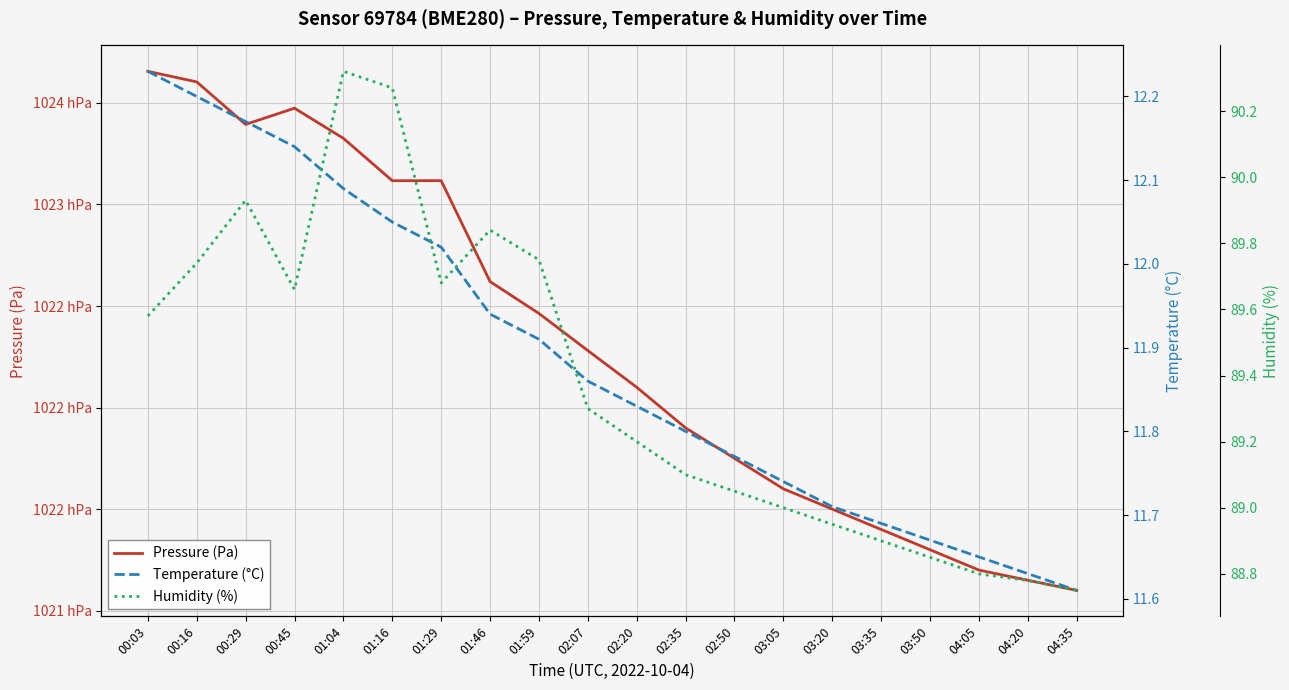

Which series has the largest range (max minus min)?

Pressure (Pa)